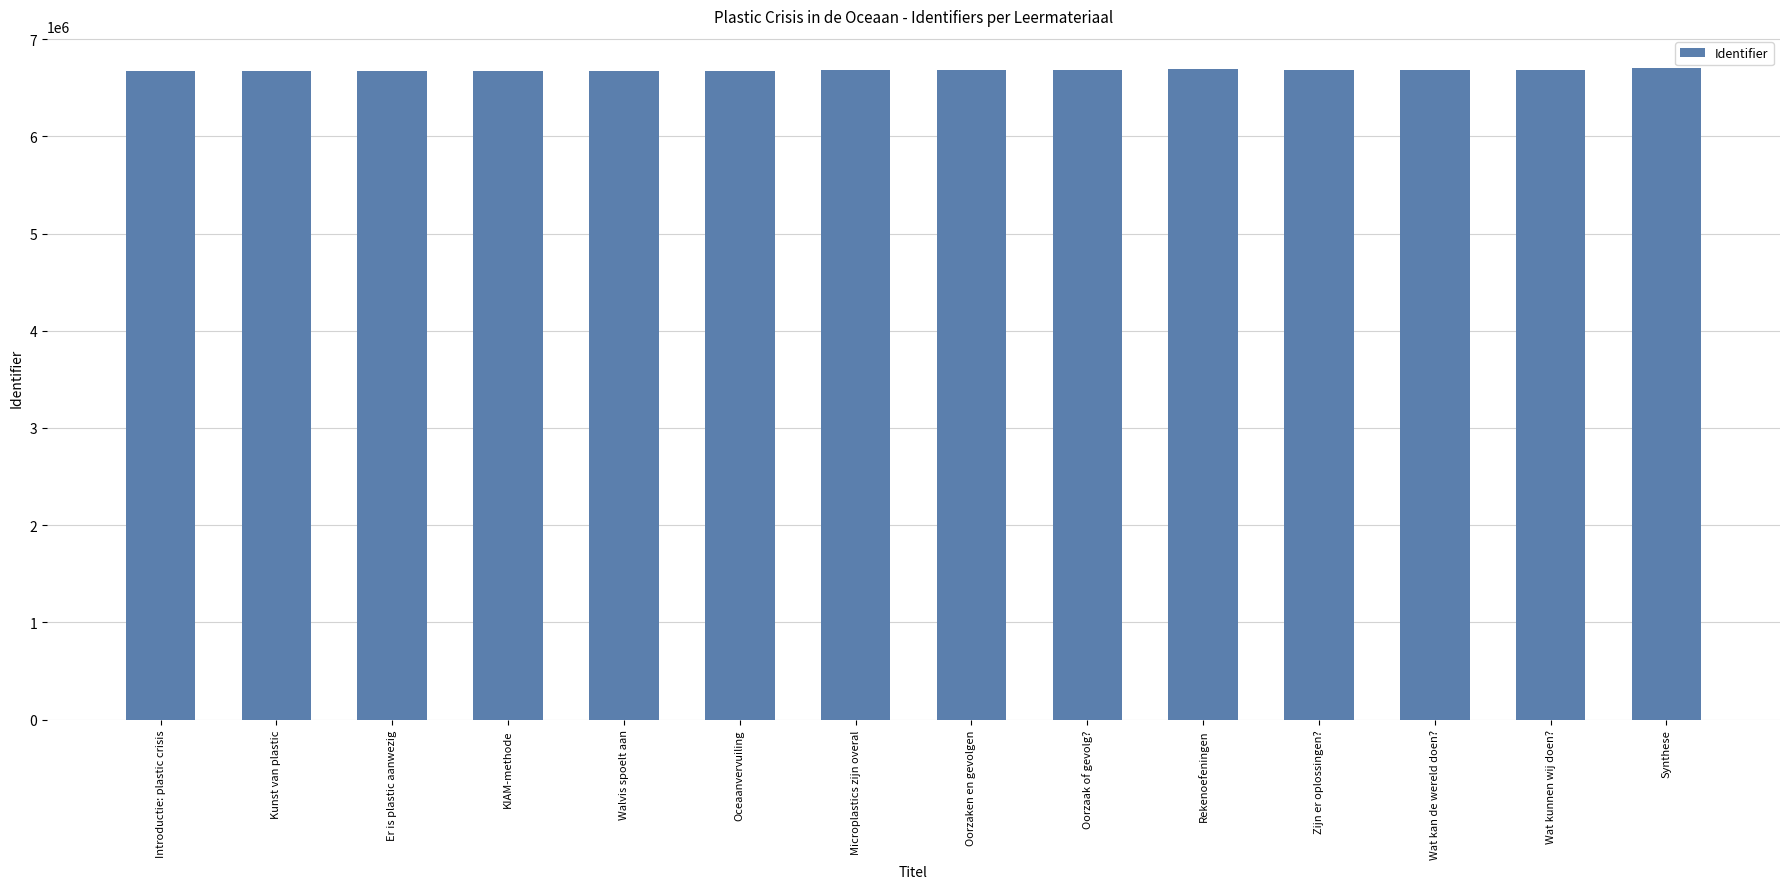

True or false: the data shows 6673958 at Oceaanvervuiling.

True